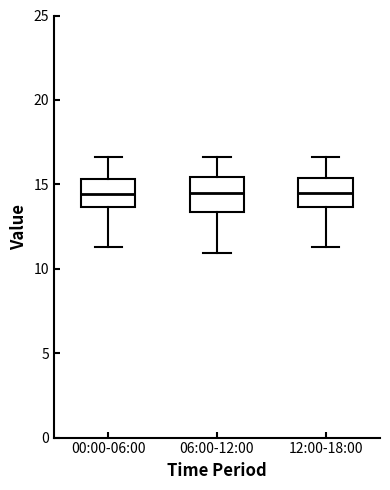

Reading left to right, transcribe this box plot: for each box, give where its median line is, the range the box spans, and where its two whiskers end, as read against the y-axis. The values are not printed on the chart, so give them approximately, as read against the axis.

00:00-06:00: median 14.5, box 13.5 to 15.5, whiskers 11.5 to 16.5
06:00-12:00: median 14.5, box 13.5 to 15.5, whiskers 11.0 to 16.5
12:00-18:00: median 14.5, box 13.5 to 15.5, whiskers 11.5 to 16.5